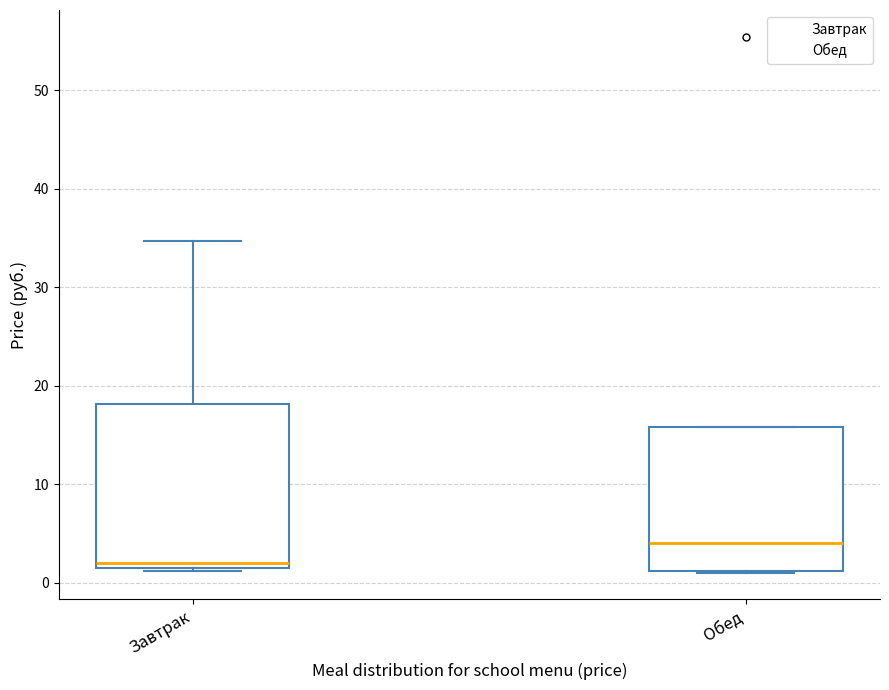

Reading left to right, transcribe this box plot: for each box, give where its median line is, the range the box spans, and where its two whiskers end, as read against the y-axis. The values are not printed on the chart, so give them approximately, as read against the axis.

Завтрак: median 2 (just above the box's lower edge), box 2 to 18, whiskers 1 to 35
Обед: median 4, box 1 to 16, whiskers 1 to 16